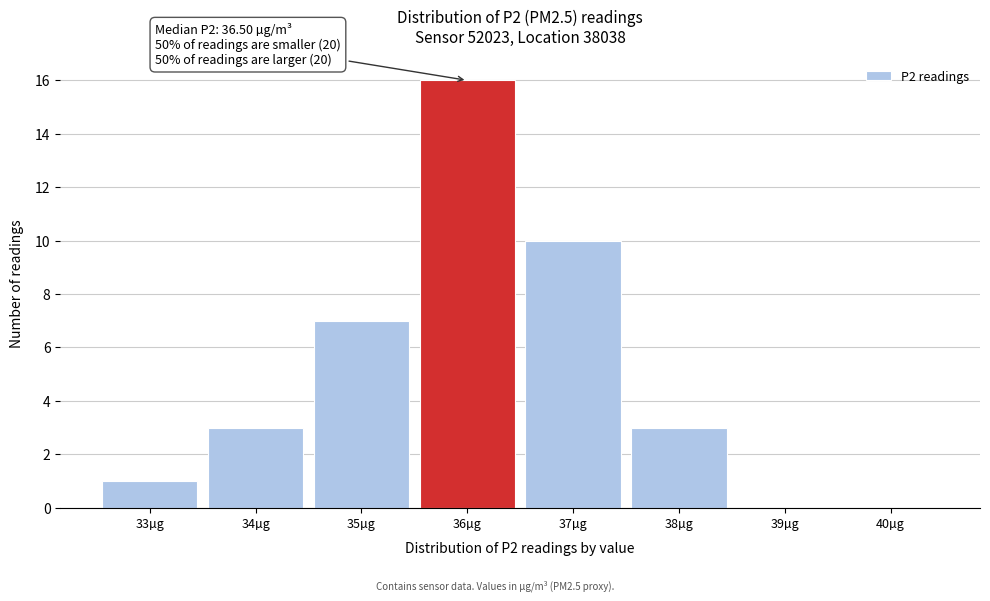

Reading left to right, list all the values displayed in this chart.

33µg=1	34µg=3	35µg=7	36µg=16	37µg=10	38µg=3	39µg=0	40µg=0